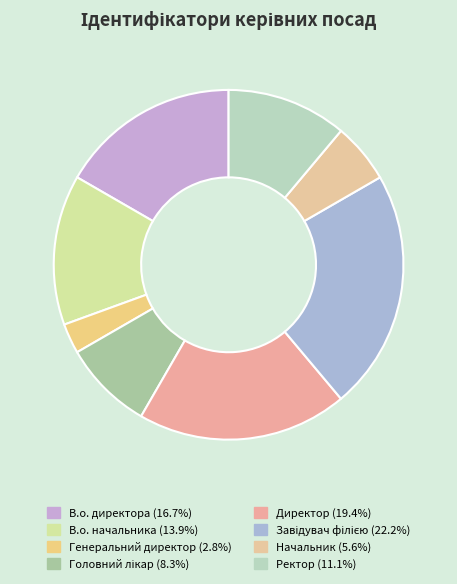

Is it true that В.о. начальника is 8% of the pie?

False